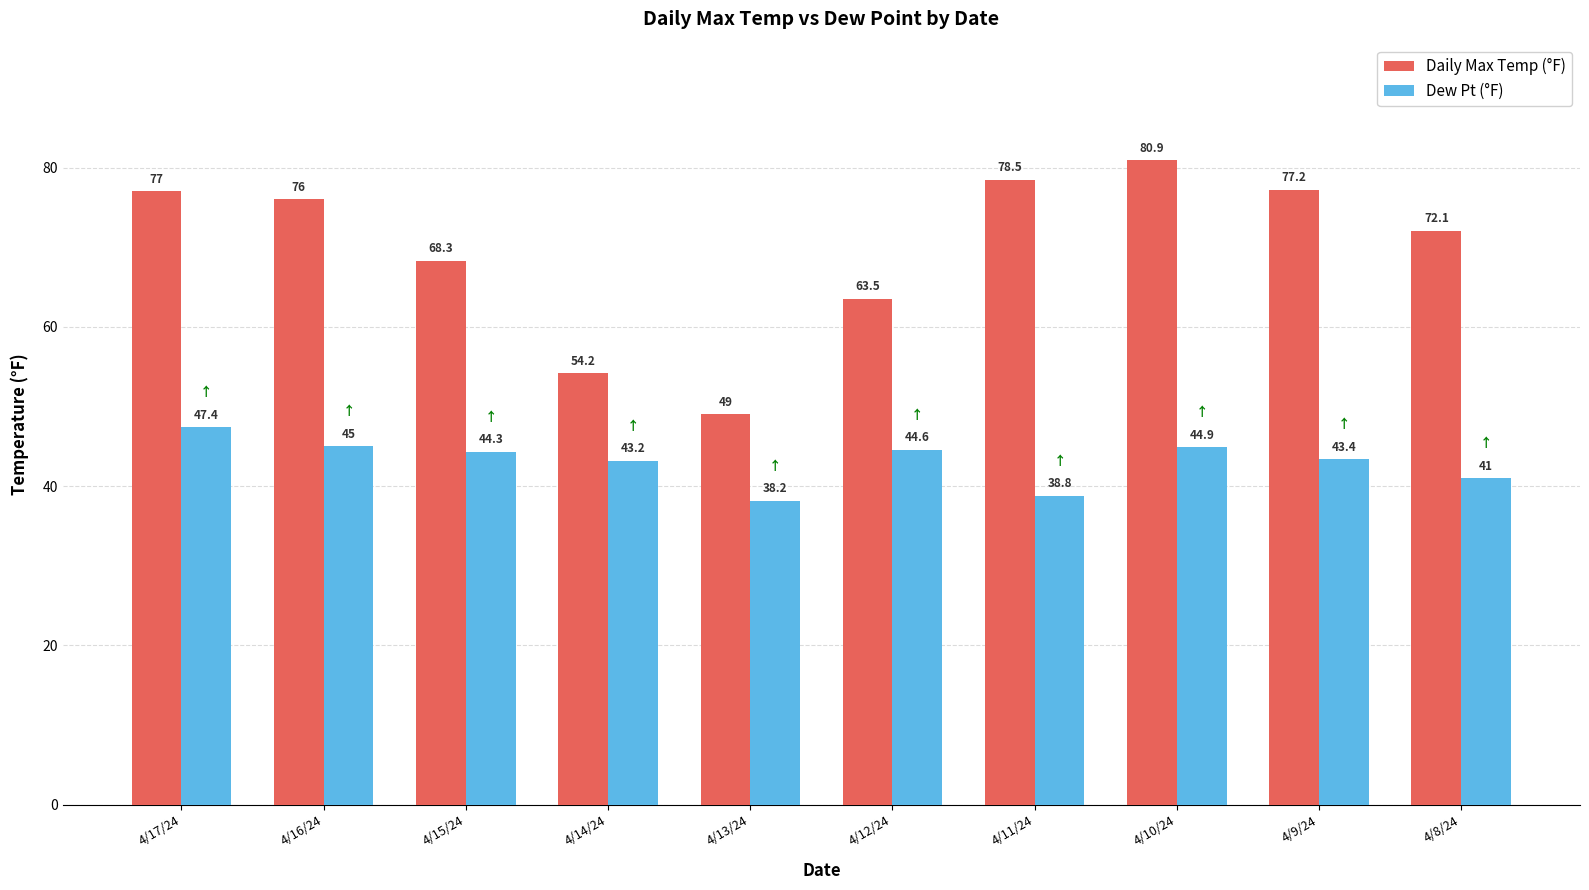

How many data points in Dew Pt (°F) are less than 44?

5